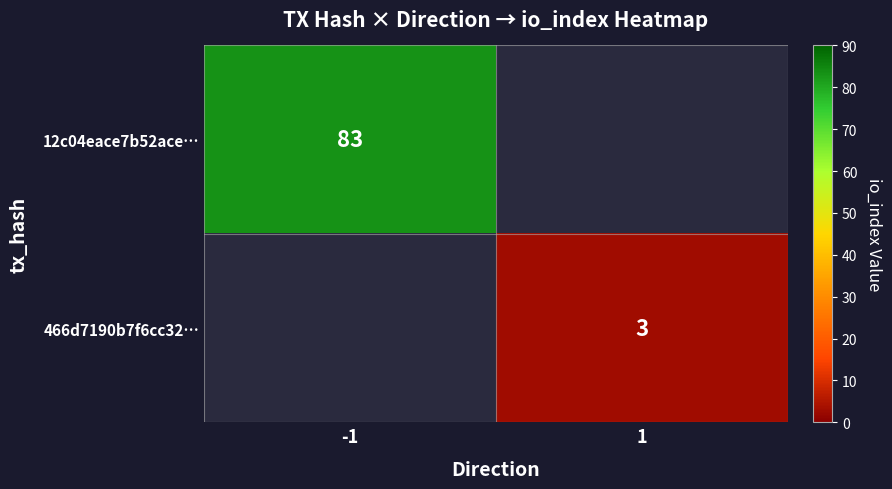

Is it true that 466d7190b7f6cc32… equals 5 at 1?

False